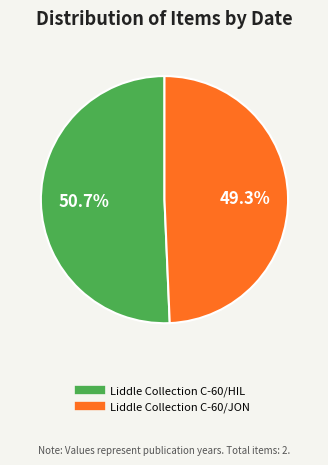

Between Liddle Collection C-60/JON and Liddle Collection C-60/HIL, which is larger?

Liddle Collection C-60/HIL